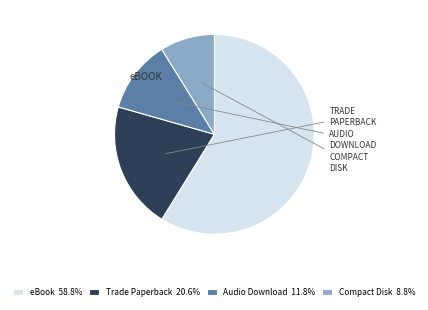

Does Audio Download 11.8% account for over 50% of the chart?

No